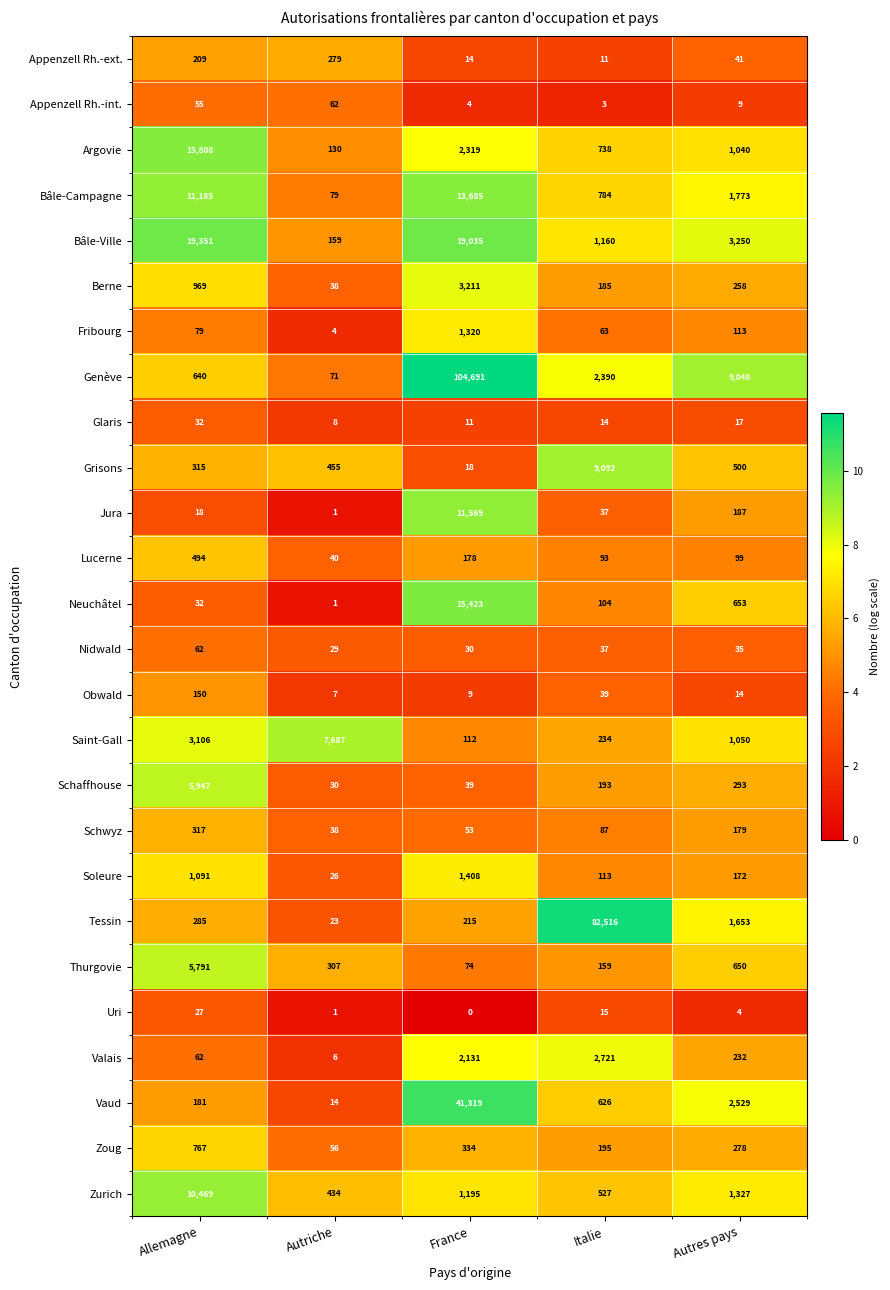

Count the number of data series in this chart.

26